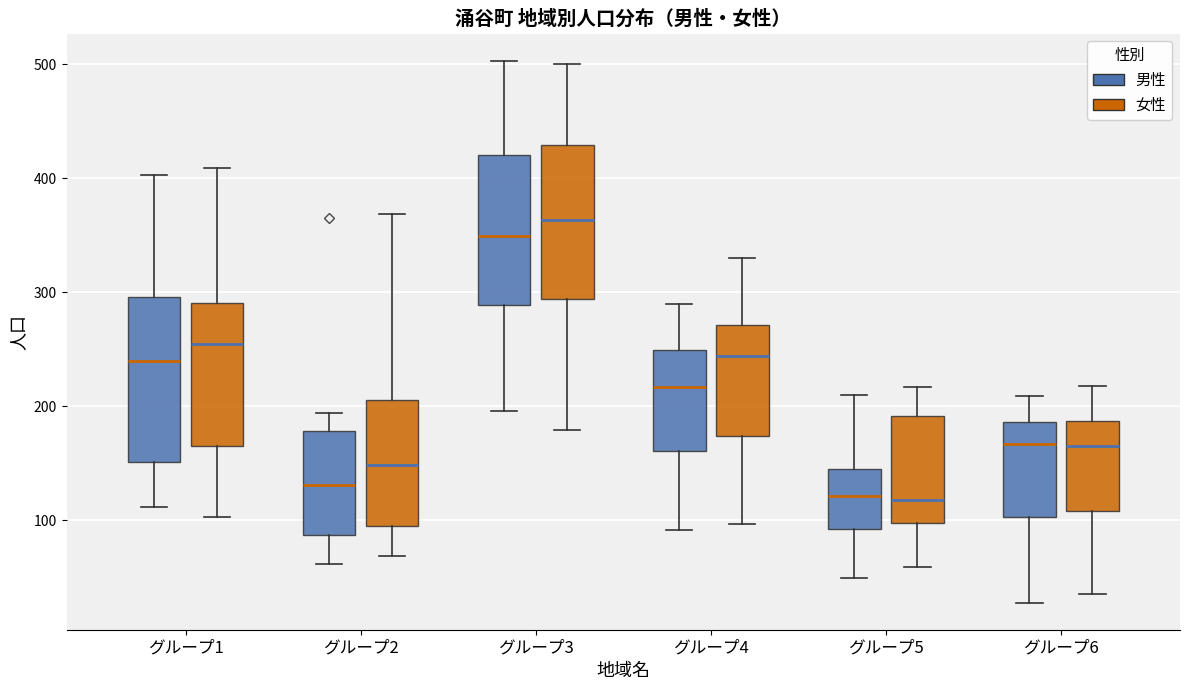

Where does the median line of the box for グループ3 (男性) sit on the y-axis? The values are not printed on the chart, so give them approximately, as read against the axis.

350